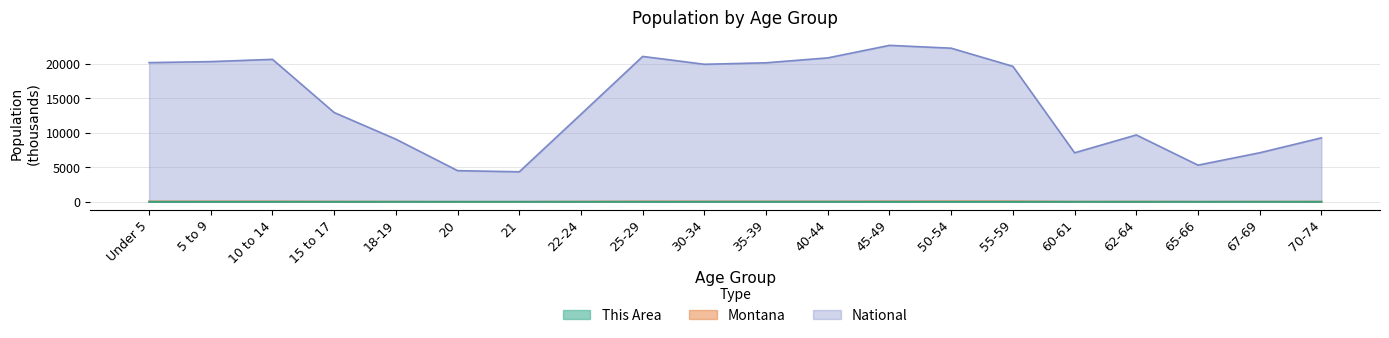

Which label corresponds to the largest value in the chart?

45-49